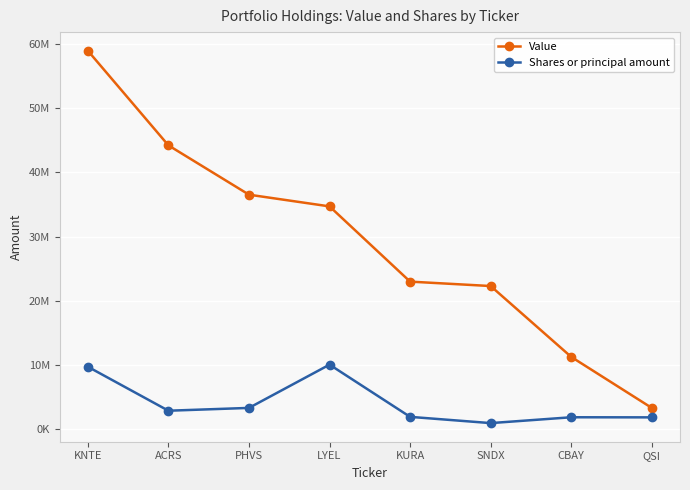

True or false: Shares or principal amount and Value cross at least once.

False